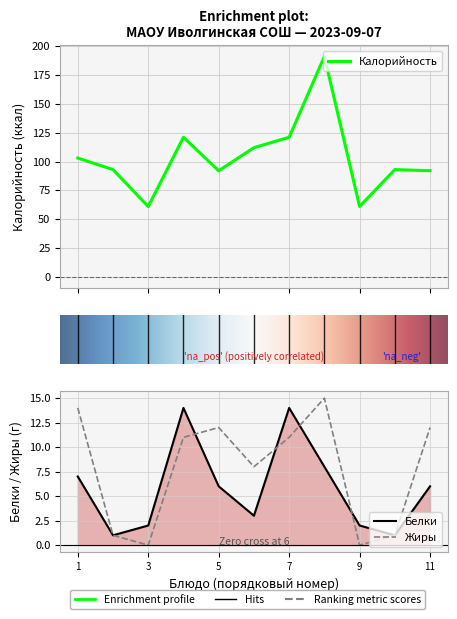

What is the average value of the Жиры series?

8